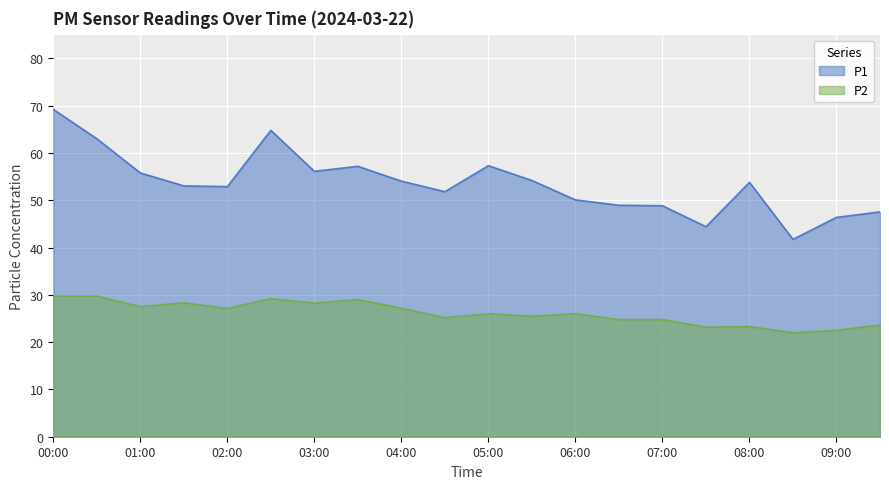

What are all the series names shown in the legend?

P1, P2